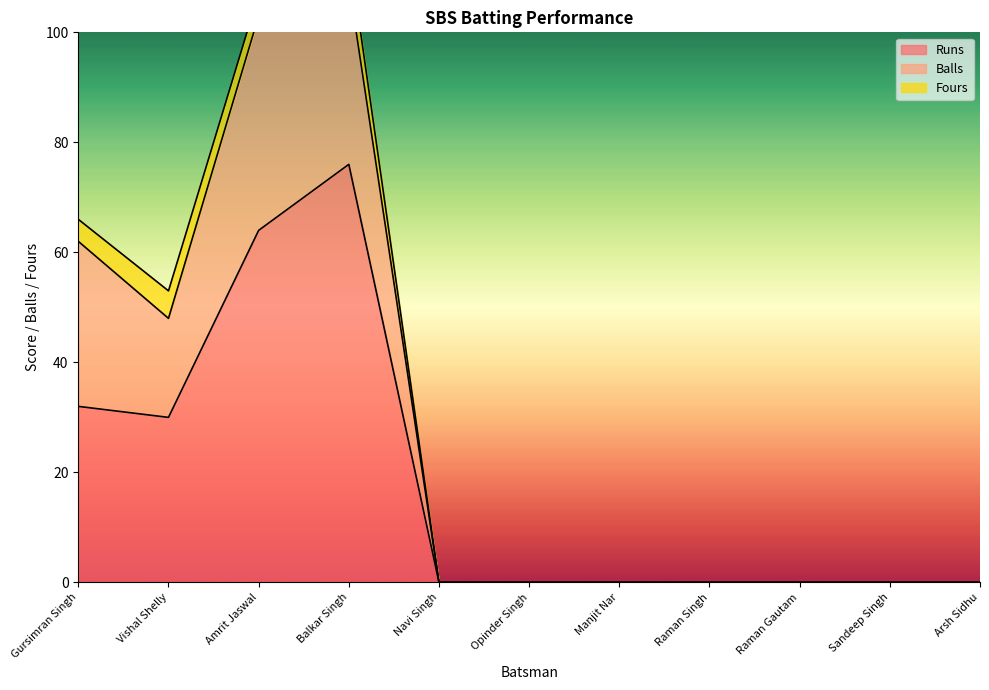

True or false: Balls has a value of 107 at Amrit Jaswal.

True